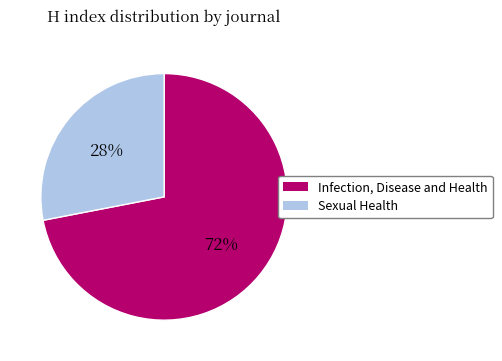

Which slice is the largest?

Infection, Disease and Health